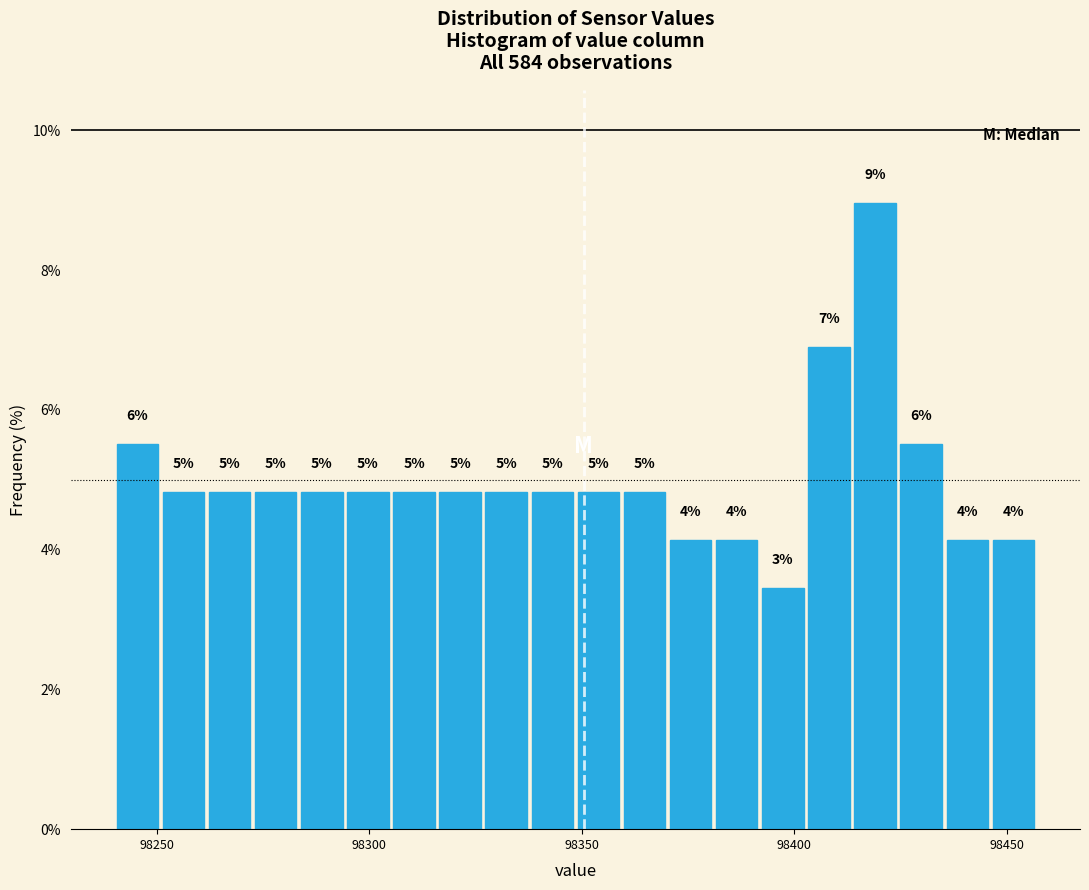

Around what value on the x-axis is the tallest bar? Give the approximate position of its centre, as read against the axis.

98420